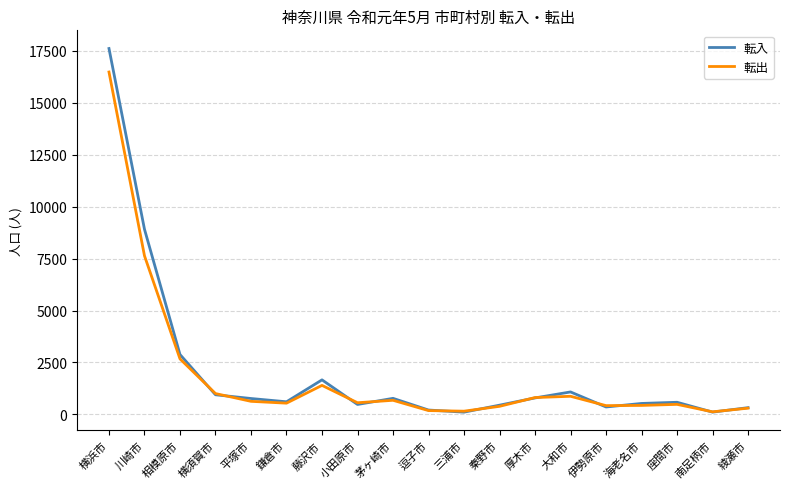

Between 逗子市 and 座間市, which series saw the biggest shift?

転入